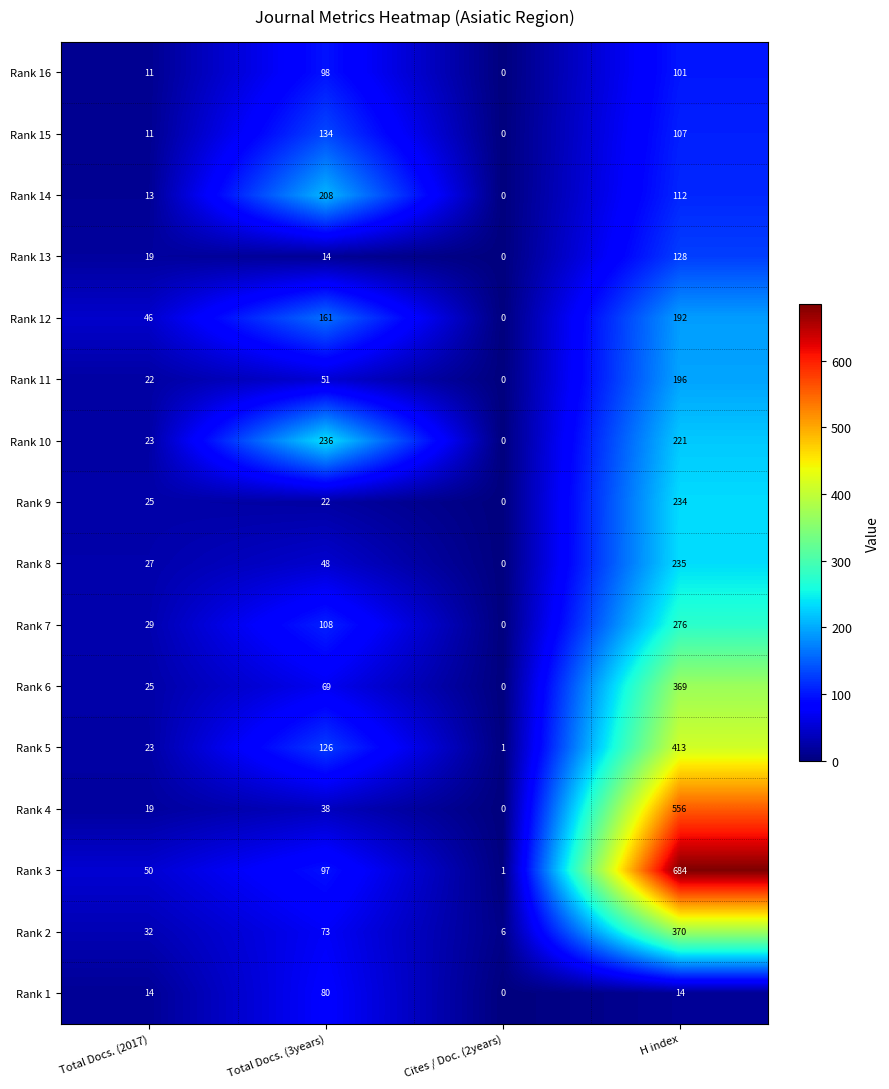

Count the number of data series in this chart.

16